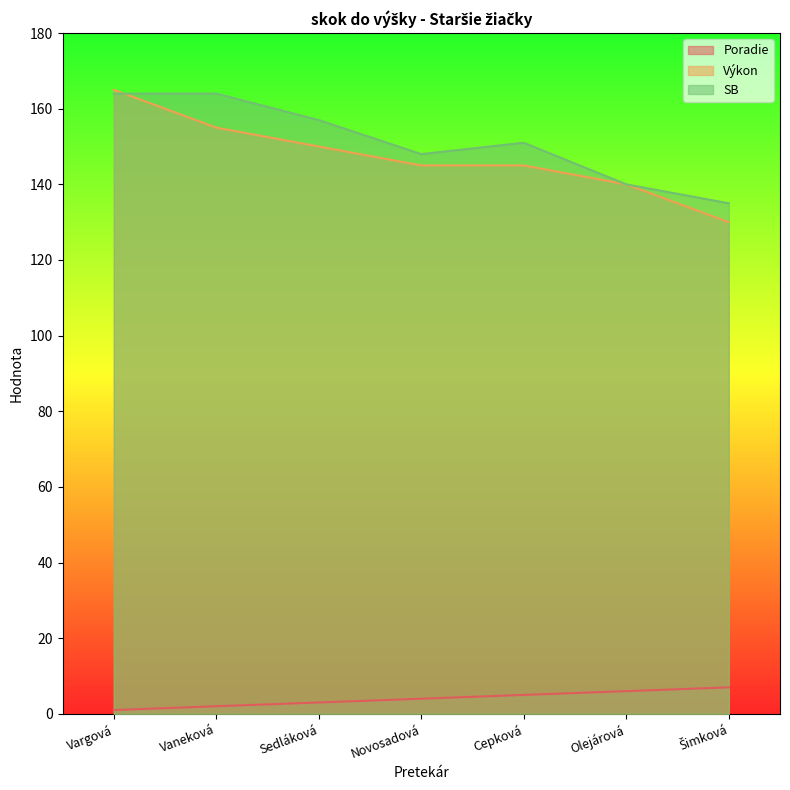

How many categories are shown in the chart?

7